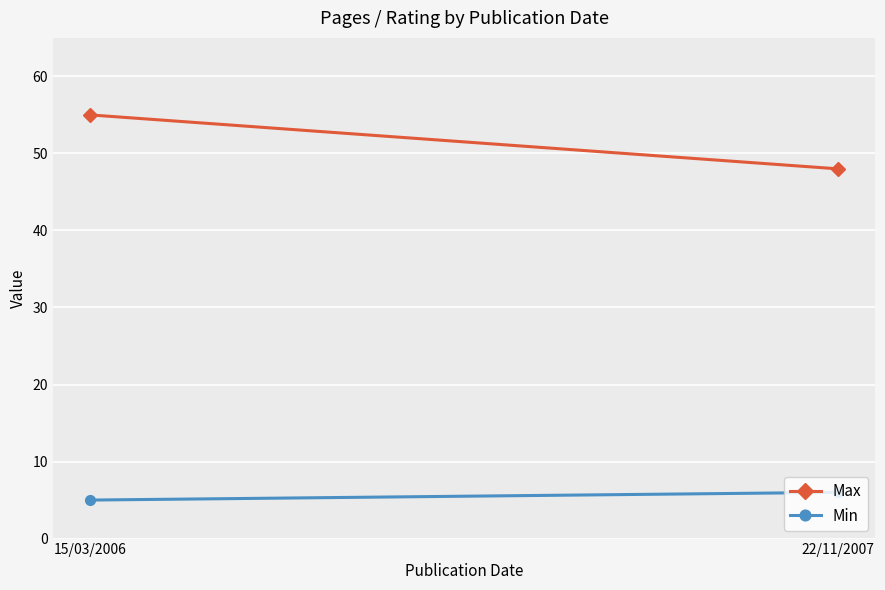

Reading left to right, extract all data points from this chart.

Max: 15/03/2006=55	22/11/2007=48
Min: 15/03/2006=5	22/11/2007=6